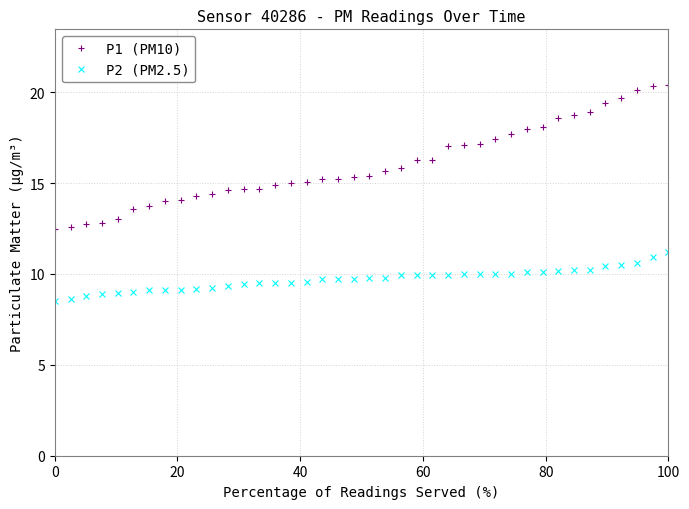

What is the lowest value of the P2 (PM2.5) series?

8.5